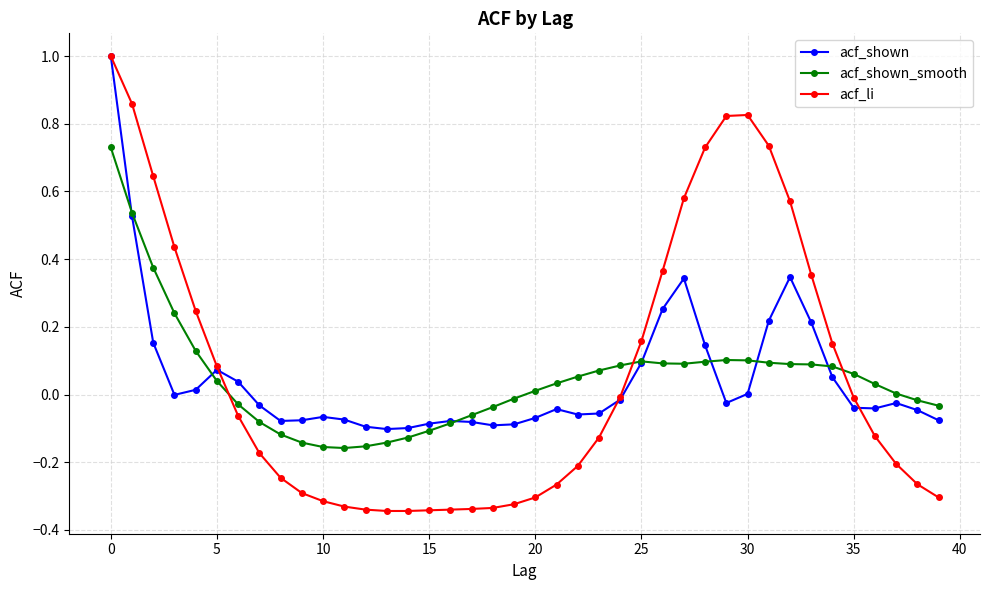

True or false: acf_shown has more than 1 points higher than both neighbors.

True